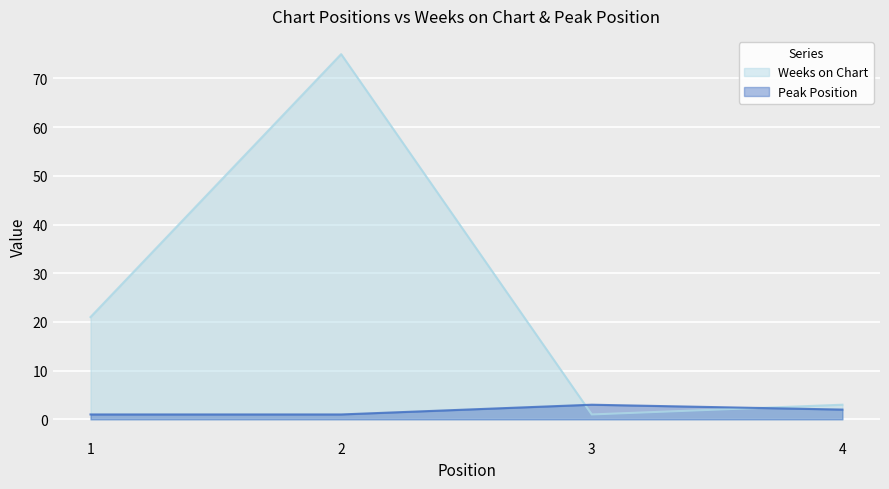

How many lines are shown in the chart?

2